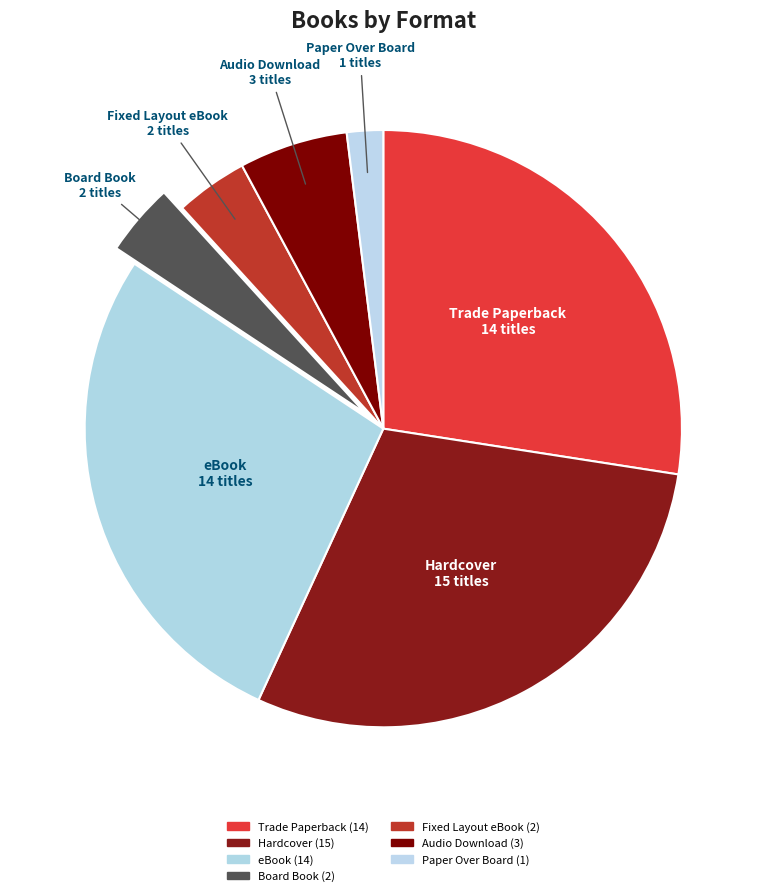

Is the sum of Paper Over Board and Trade Paperback greater than half?

No